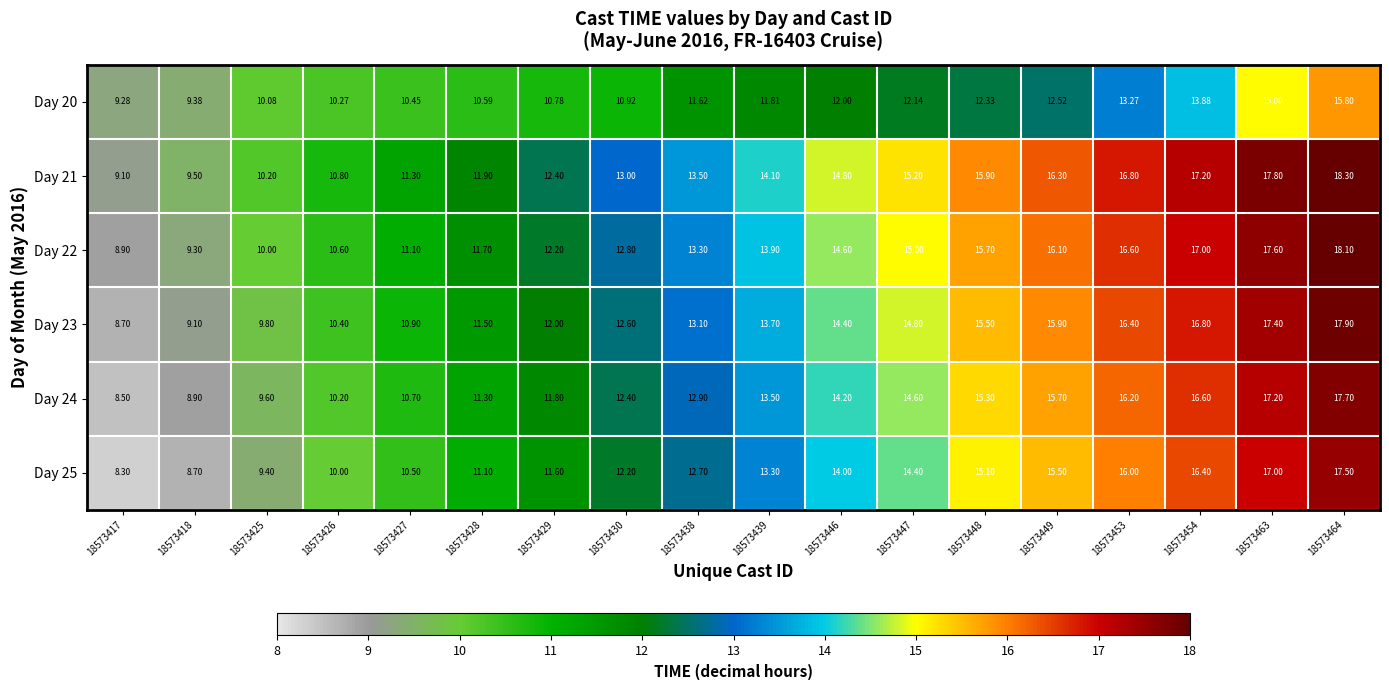

Count the number of categories in the chart.

18